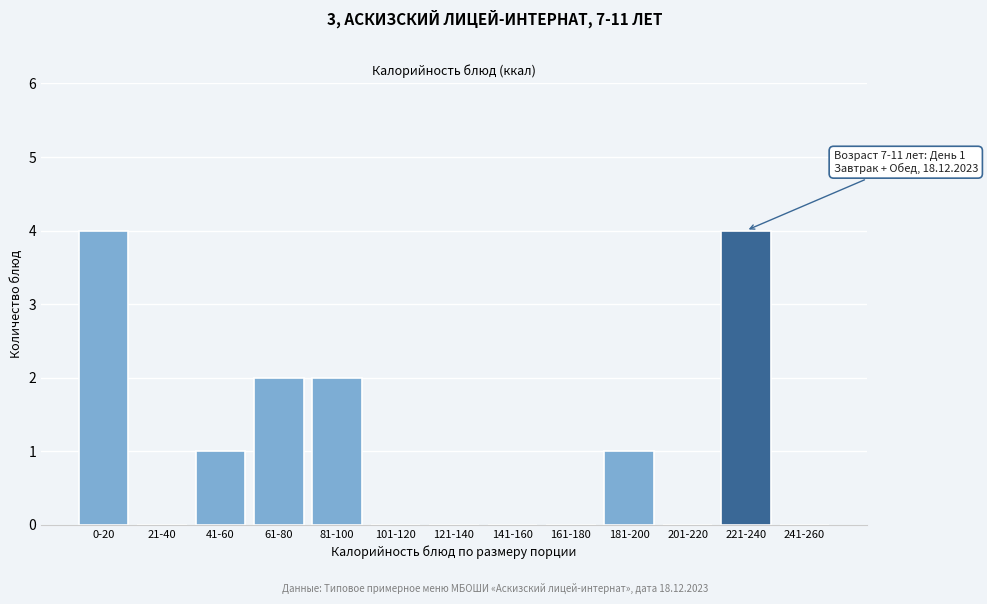

Reading right to left, transcribe all the data shown in this chart.

241-260=0	221-240=4	201-220=0	181-200=1	161-180=0	141-160=0	121-140=0	101-120=0	81-100=2	61-80=2	41-60=1	21-40=0	0-20=4